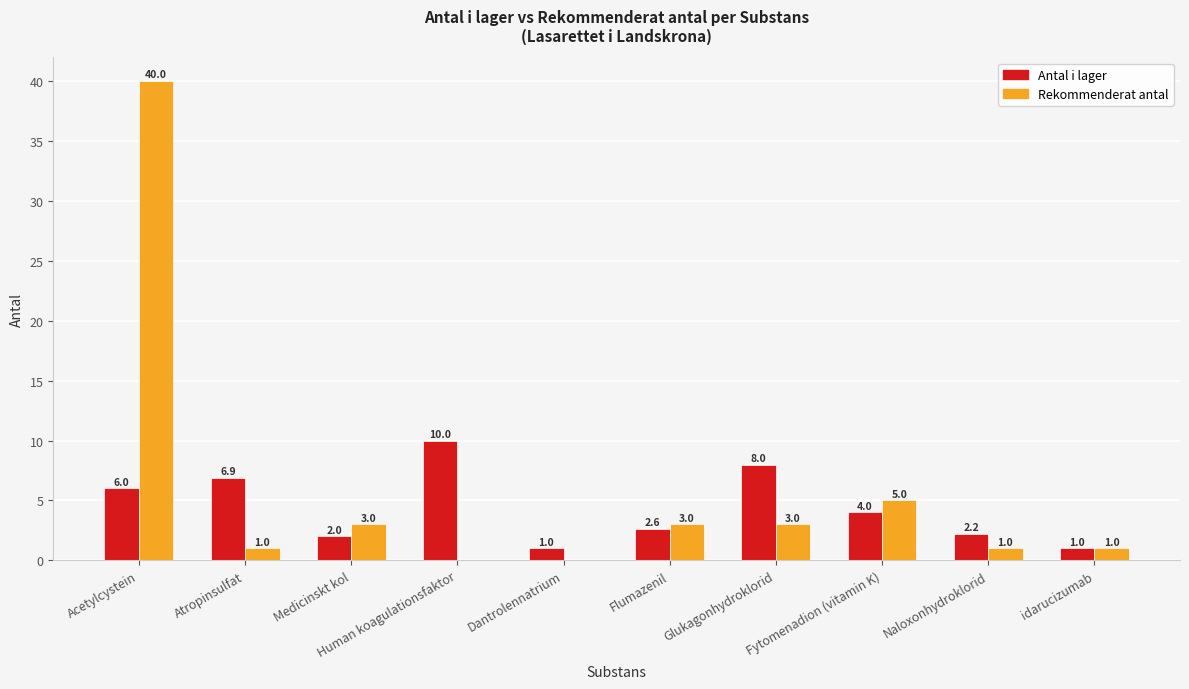

What is the sum of all Antal i lager values?

43.7